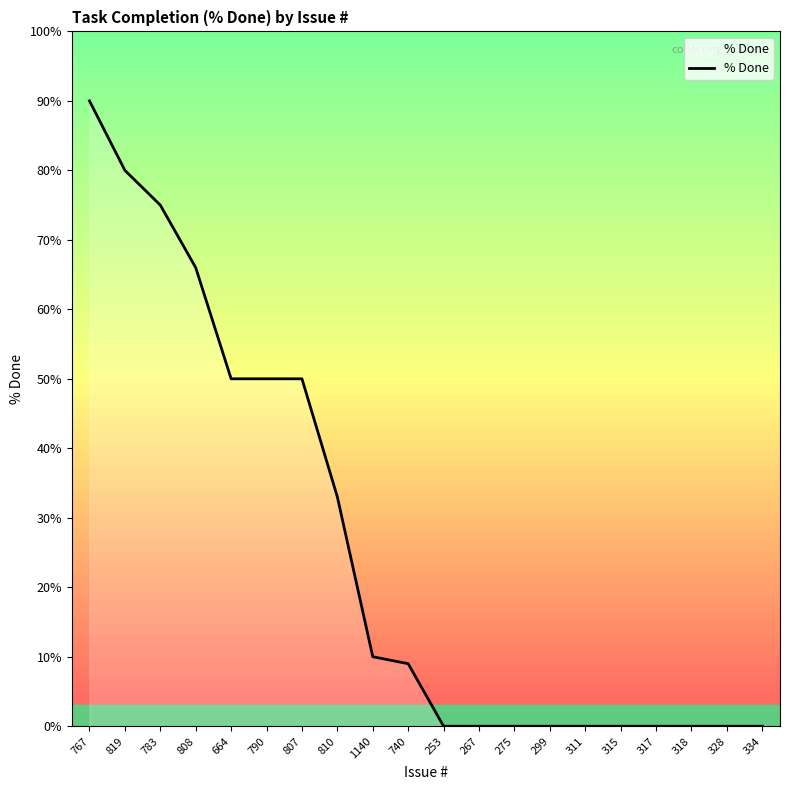

What position from the right is 315?

5